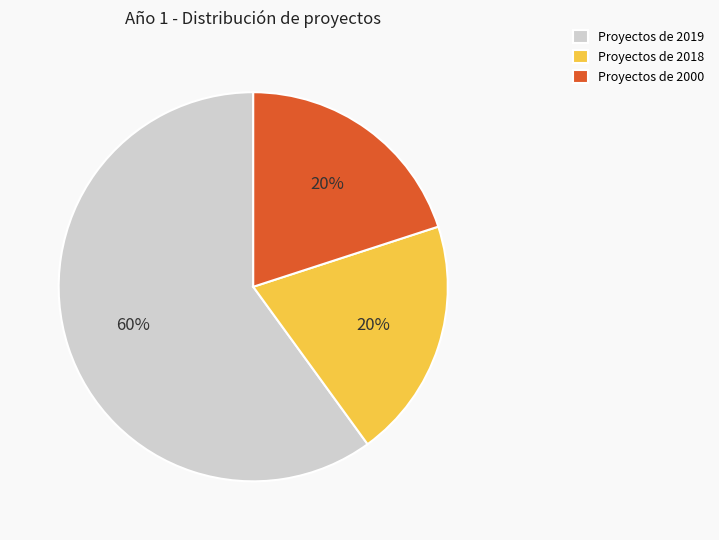

Does Proyectos de 2018 represent more than half of the total?

No